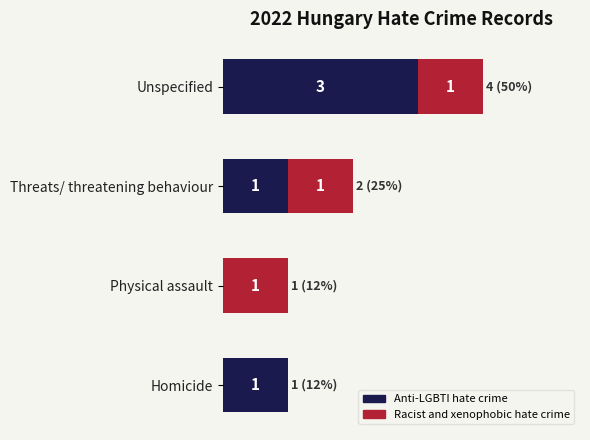

List the labels in order of Racist and xenophobic hate crime value, largest first.

Physical assault, Threats/ threatening behaviour, Unspecified, Homicide